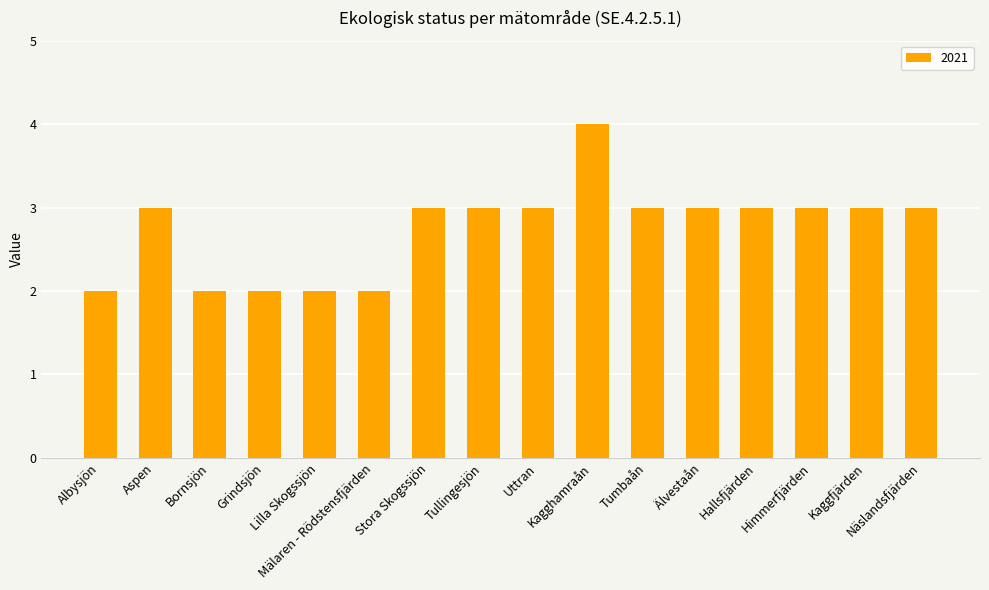

What is the value of the 5th bar from the left?

2